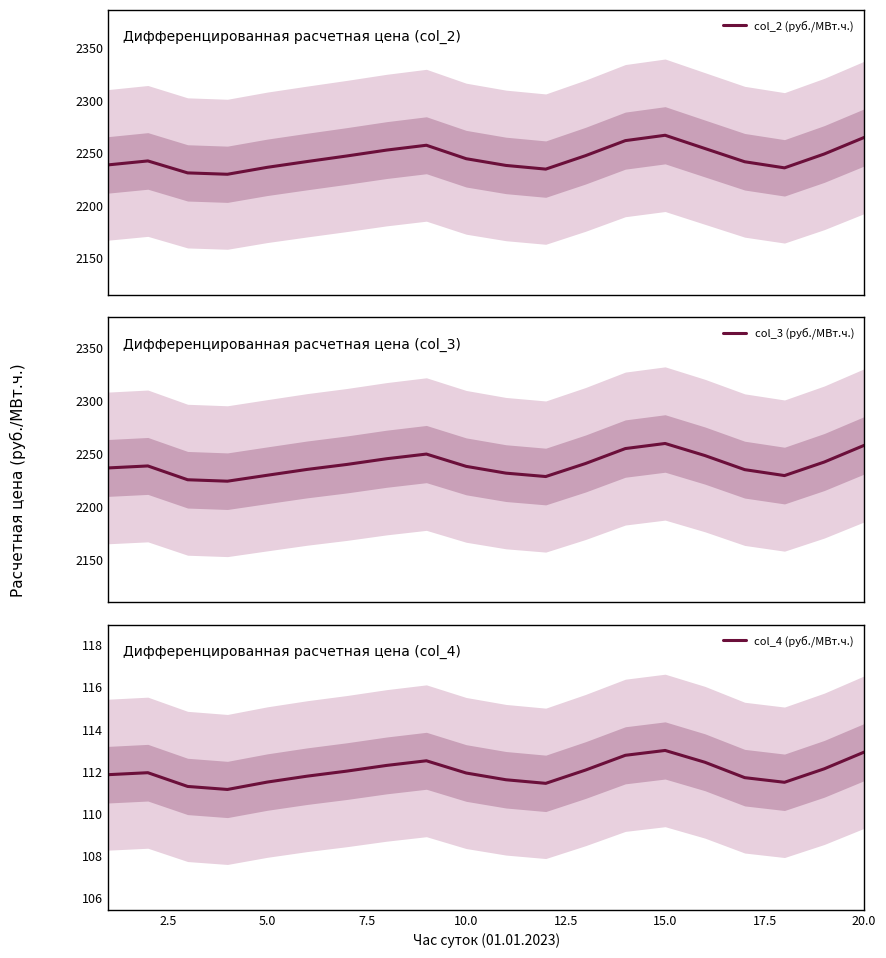

True or false: col_4 (руб./МВт.ч.) and col_3 (руб./МВт.ч.) intersect in this chart.

False